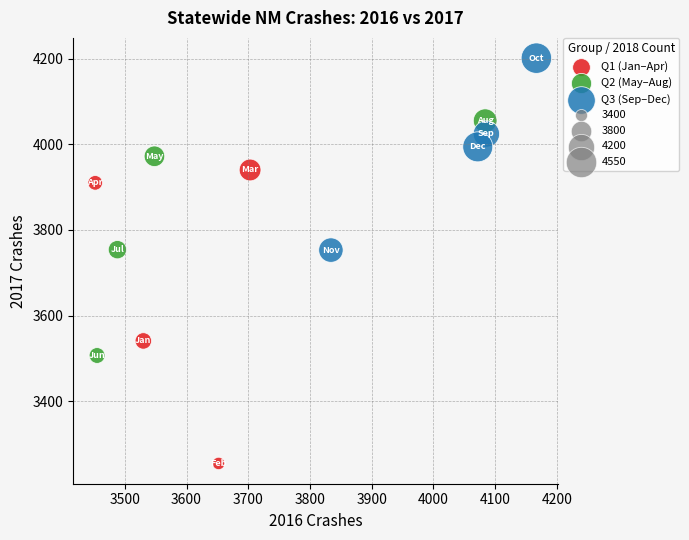

Which series reaches the minimum Y coordinate?

Q1 (Jan–Apr)